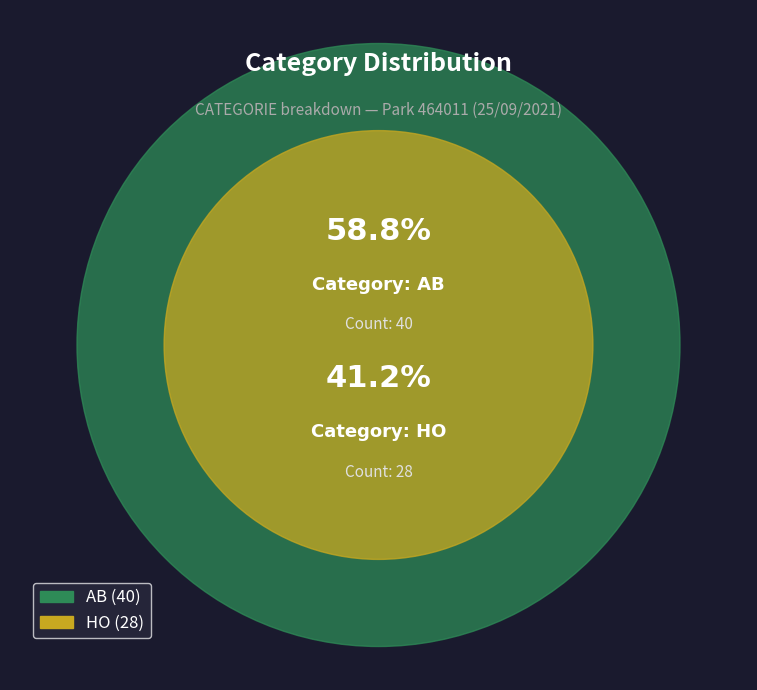

What percentage is the HO slice, to the nearest percent?

41%